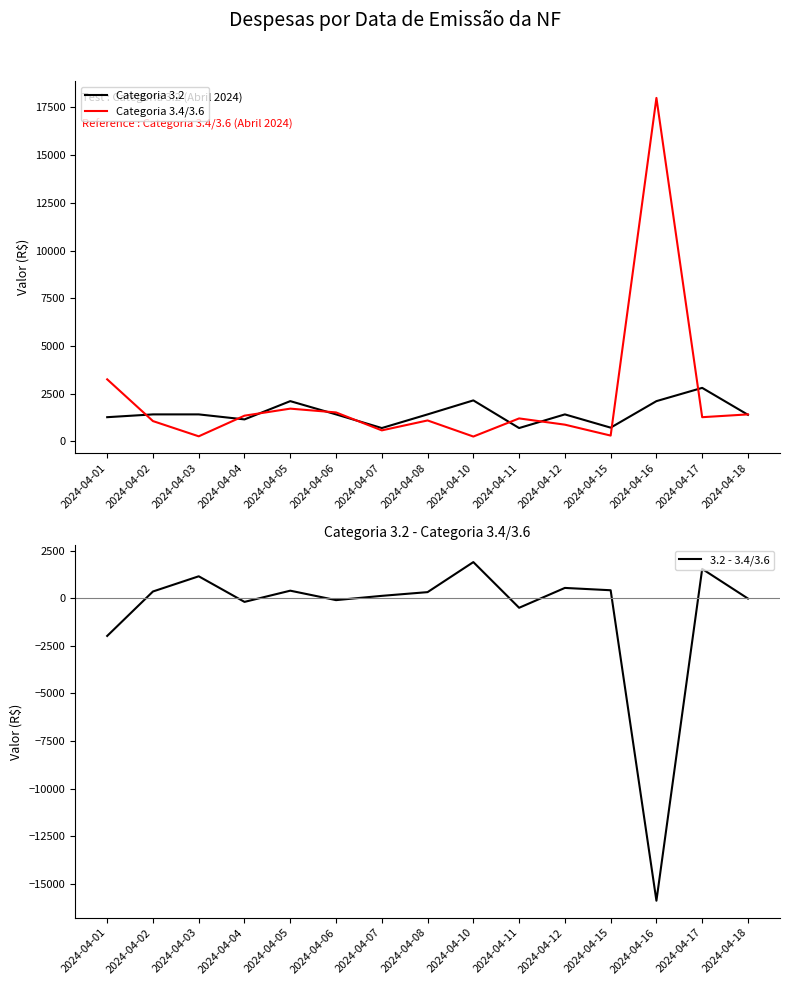

Which has a higher value, 2024-04-15 or 2024-04-06?

2024-04-06